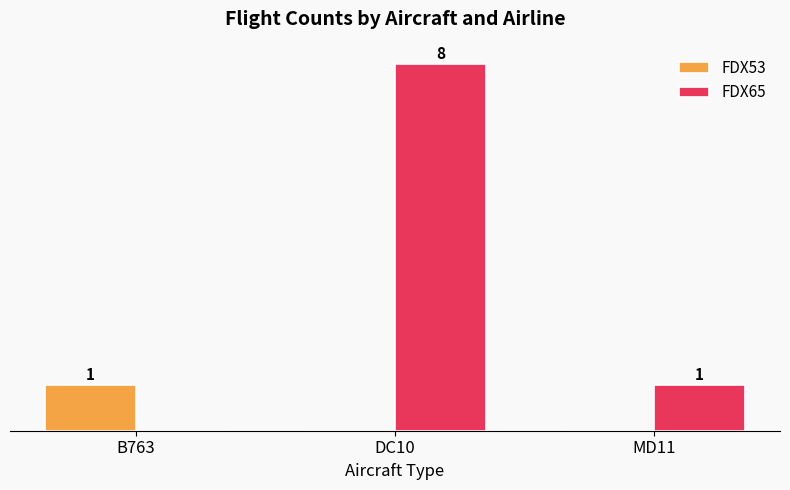

Between DC10 and MD11, which series saw the biggest shift?

FDX65